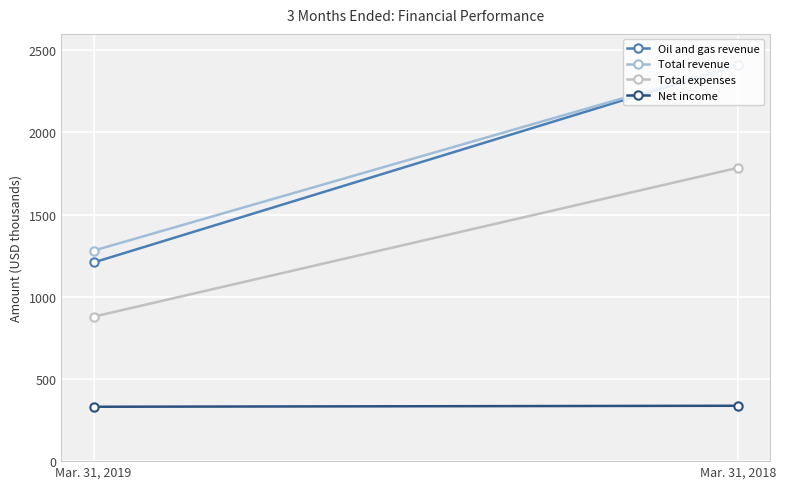

Which category has the highest value in the Total revenue series?

Mar. 31, 2018